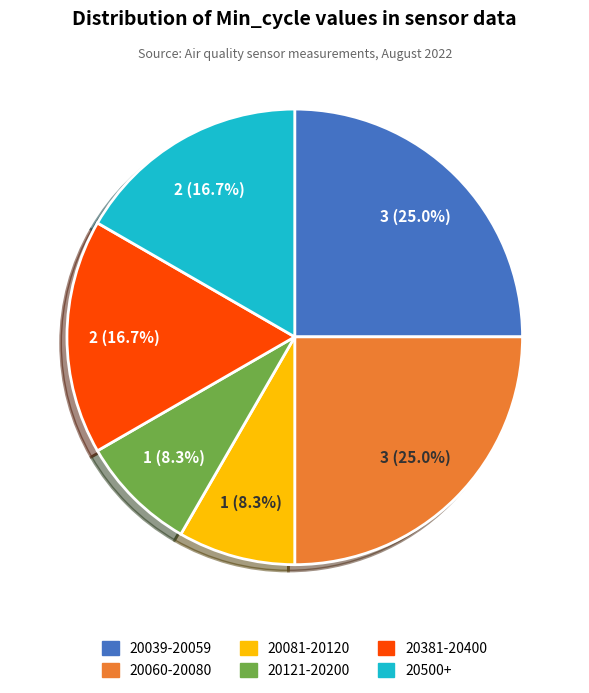

Is there a majority slice in this chart?

No